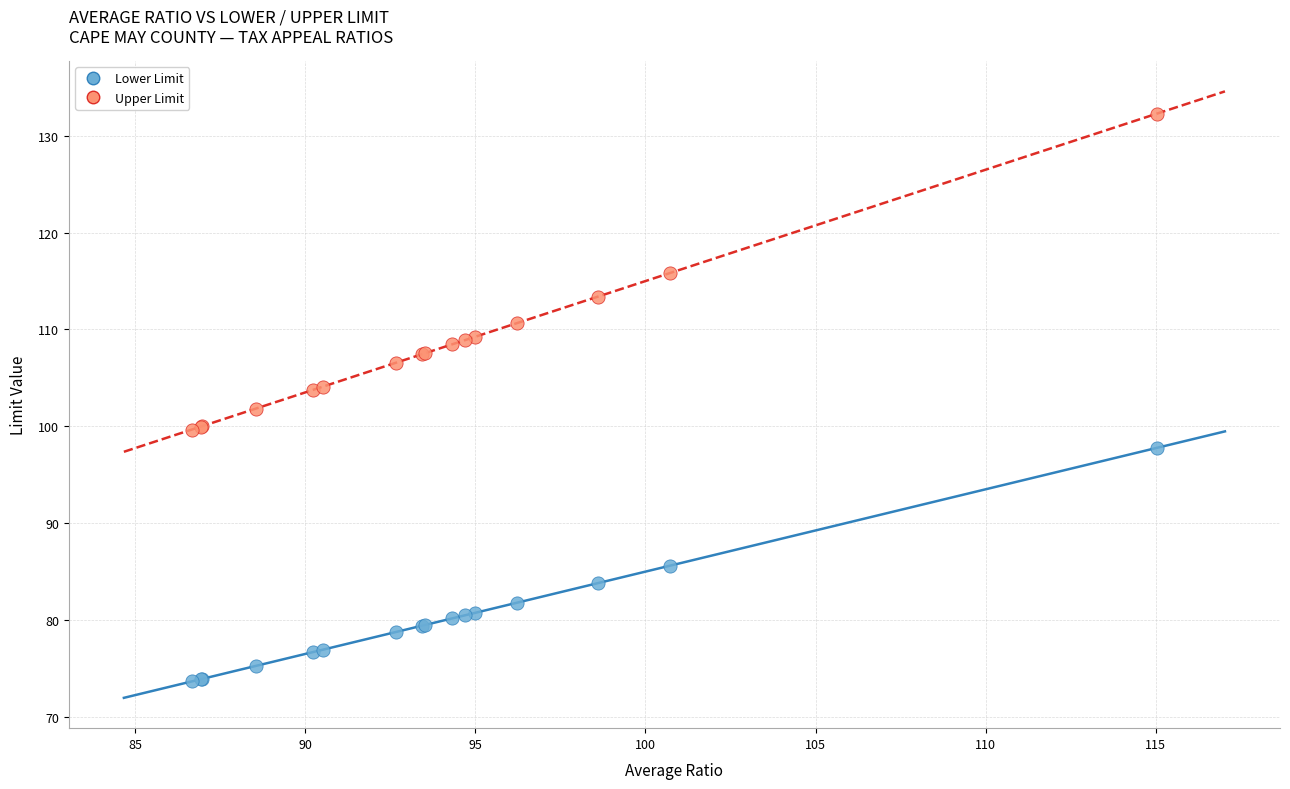

What are all the series names shown in the legend?

Lower Limit, Upper Limit